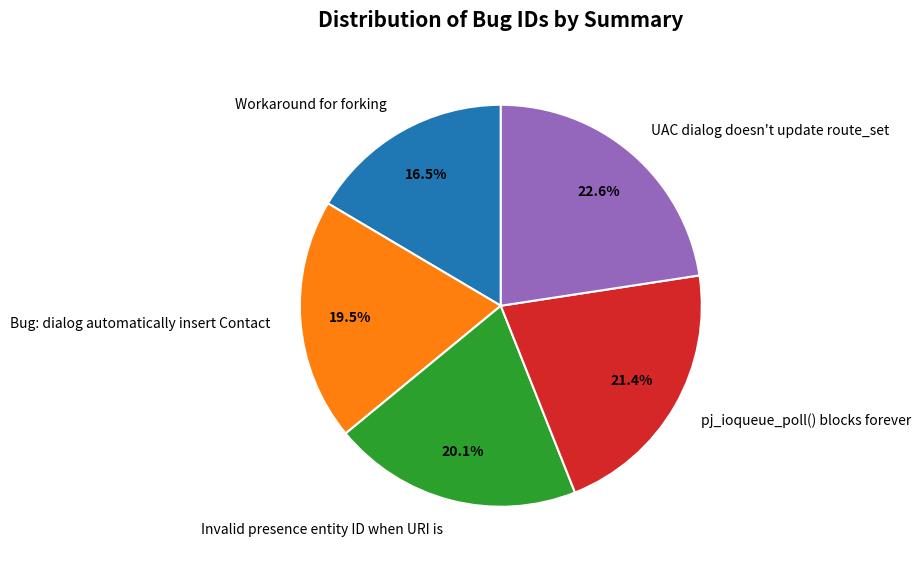

Which category has the smallest portion of the pie?

Workaround for forking